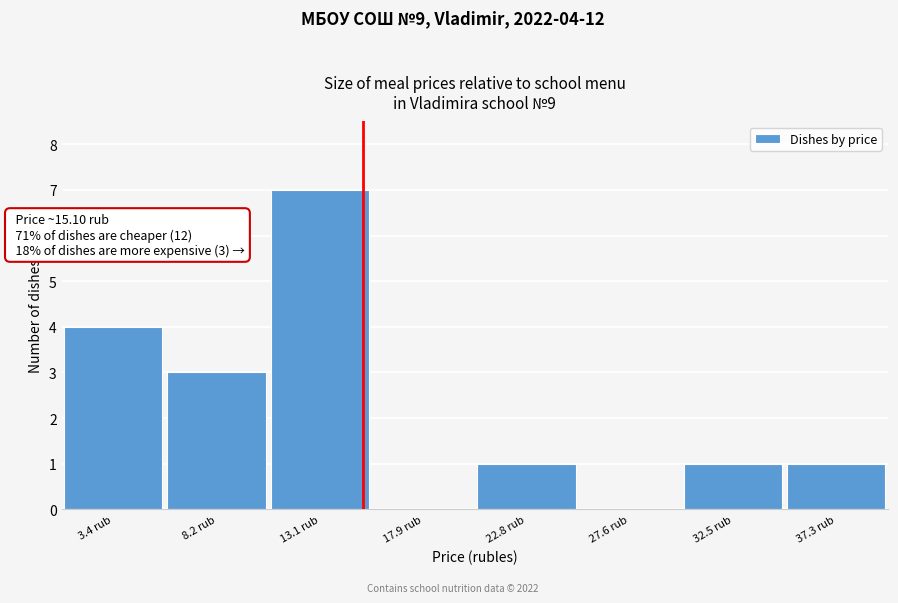

Which range on the x-axis has the tallest bar?

10.5 to 15.5